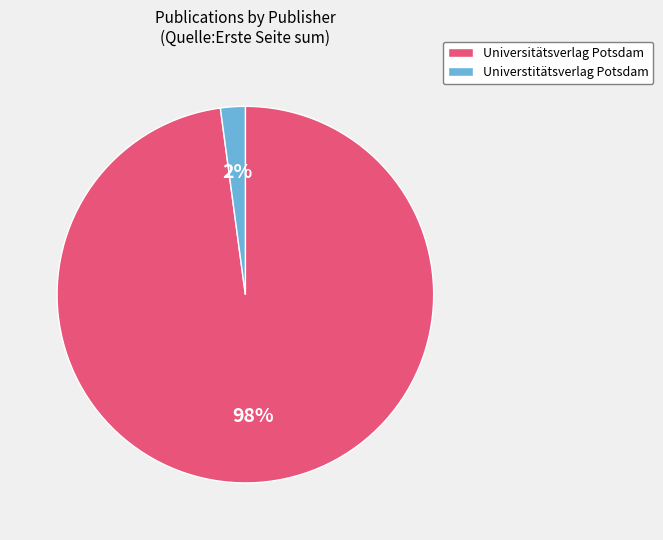

Which slice is the smallest?

Universtitätsverlag Potsdam